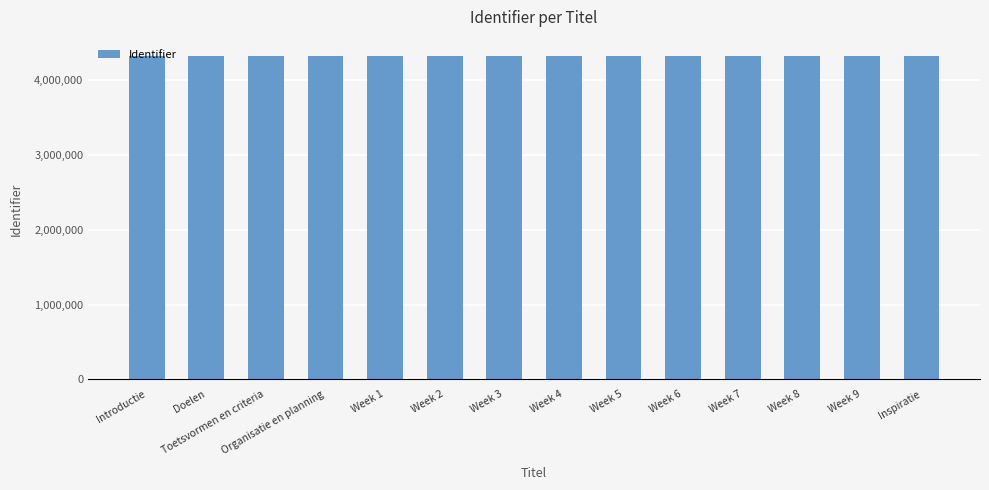

What is the average value?

4326822